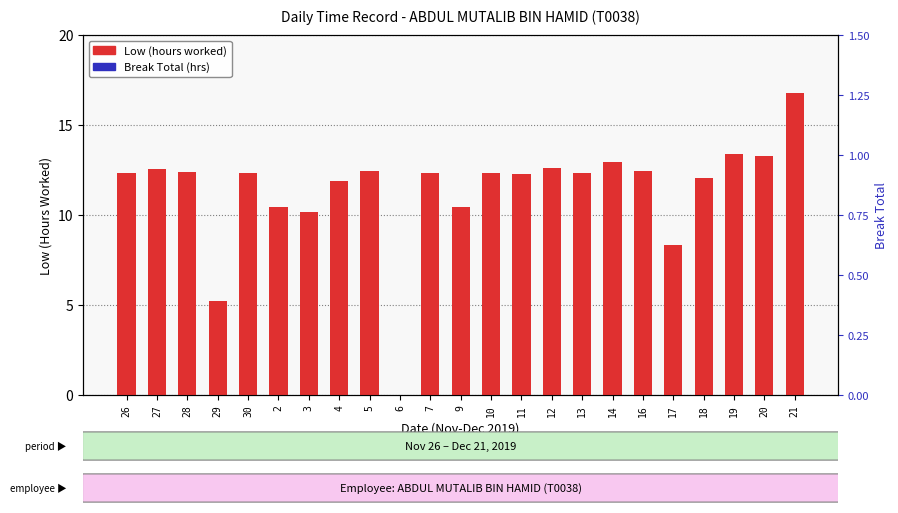

Is it true that Break Total (hrs) equals 0.0 at 19?

True